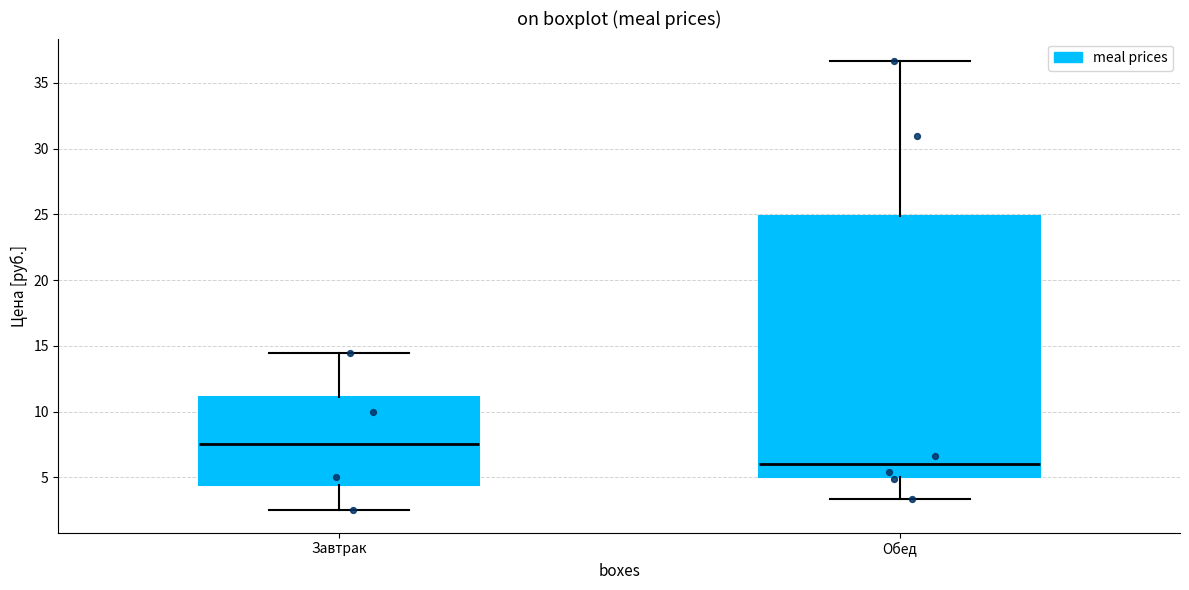

Comparing the boxes themselves (not the whiskers), which one is the tallest?

Обед